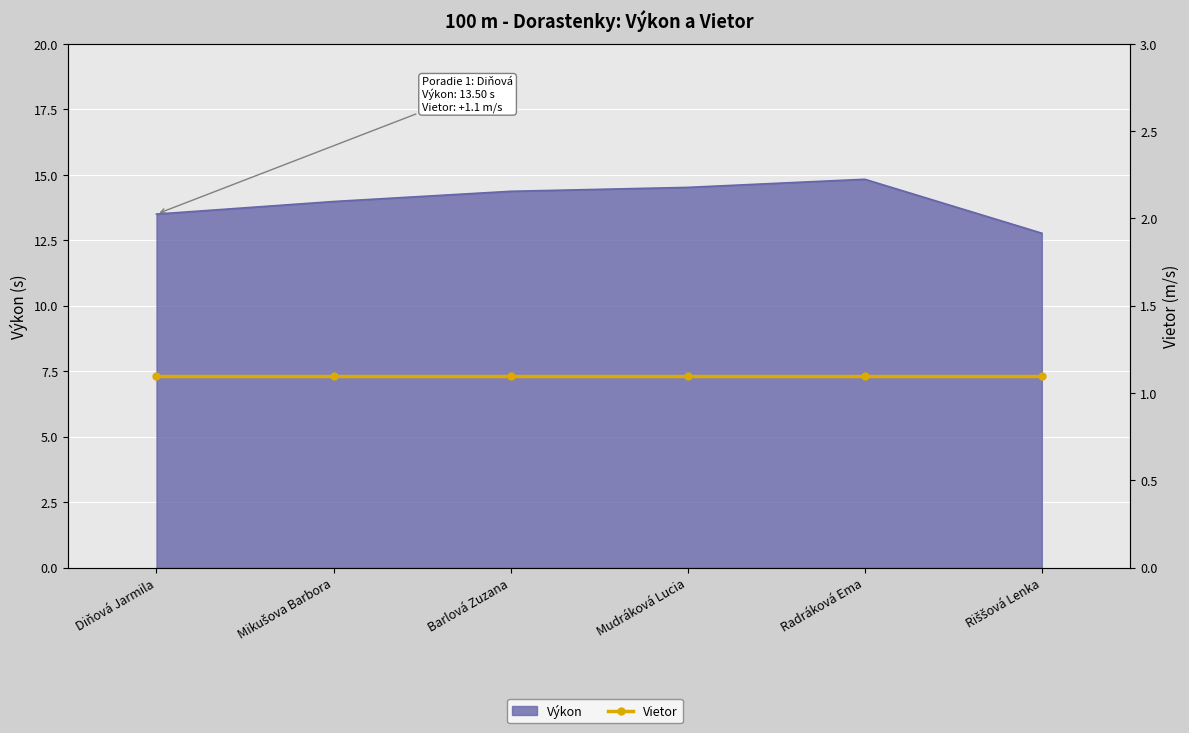

What is the label of the 4th point from the right?

Barlová Zuzana